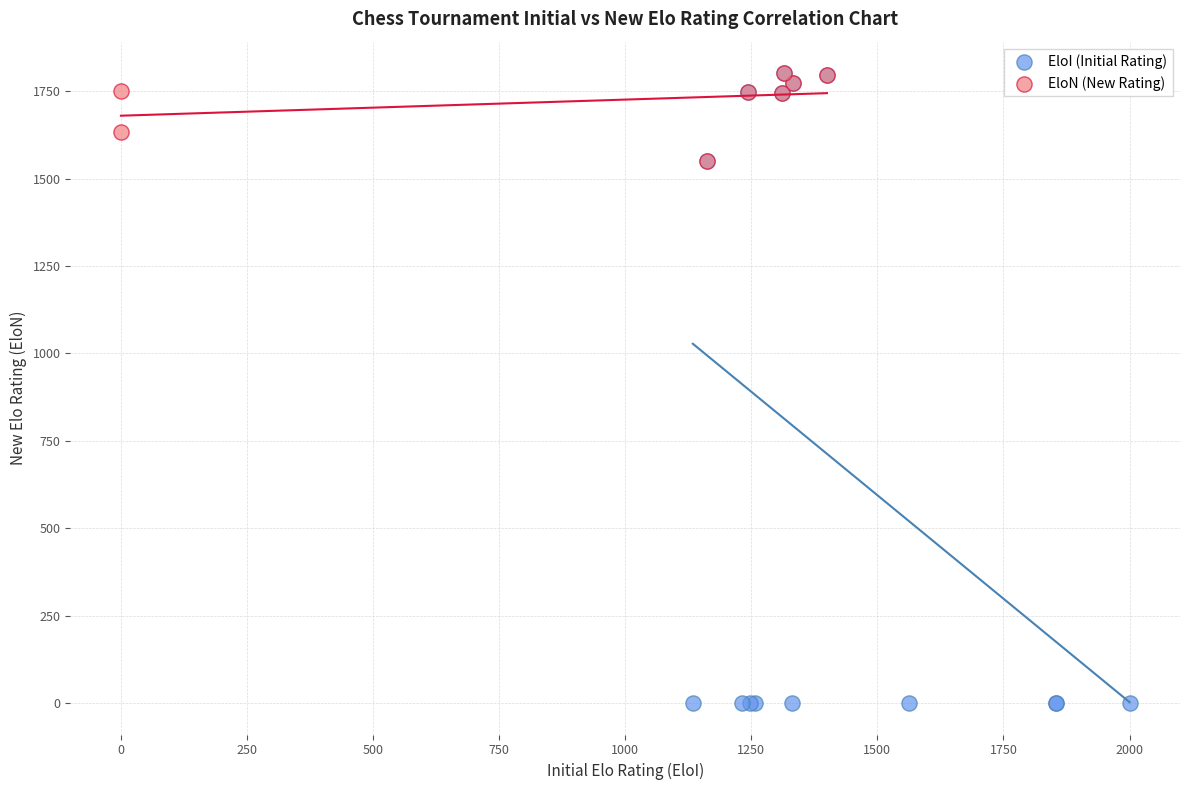

Which series has the largest Y range (max minus min)?

EloI (Initial Rating)